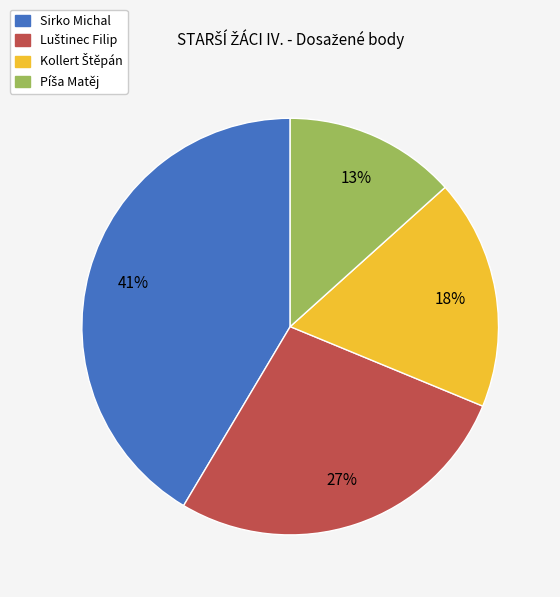

What percentage is the Sirko Michal slice, to the nearest percent?

41%